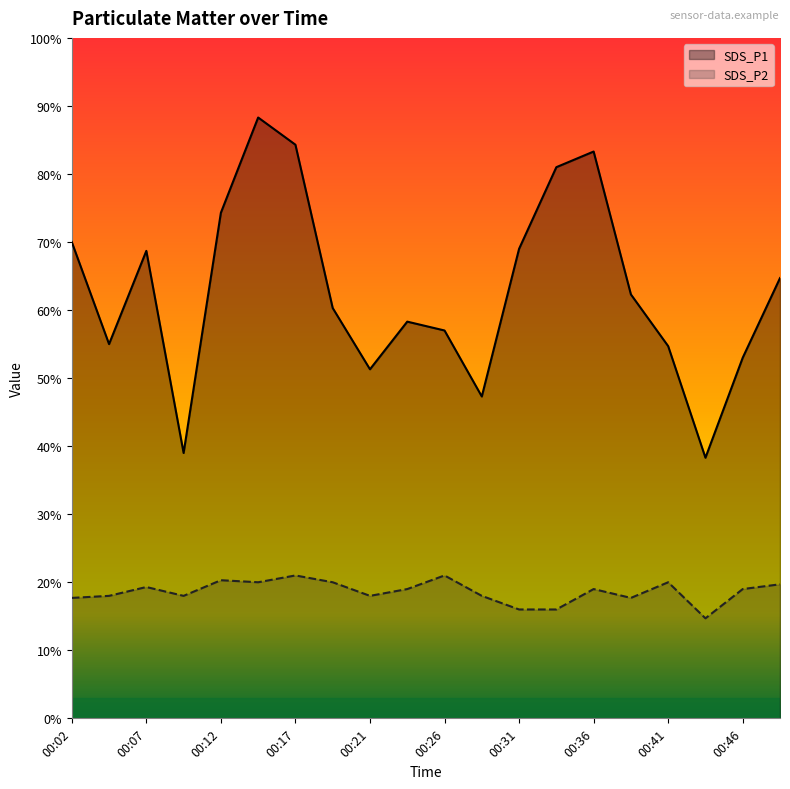

Reading left to right, what are all the values shown in this chart?

SDS_P1: 7.0	5.5	6.9	3.9	7.4	8.8	8.4	6.0	5.1	5.8	5.7	4.7	6.9	8.1	8.3	6.2	5.5	3.8	5.3	6.5
SDS_P2: 1.8	1.8	1.9	1.8	2.0	2.0	2.1	2.0	1.8	1.9	2.1	1.8	1.6	1.6	1.9	1.8	2.0	1.5	1.9	2.0